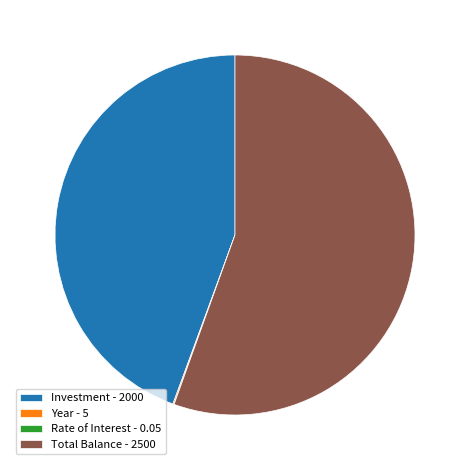

Which slice represents more than half of the pie?

Total Balance